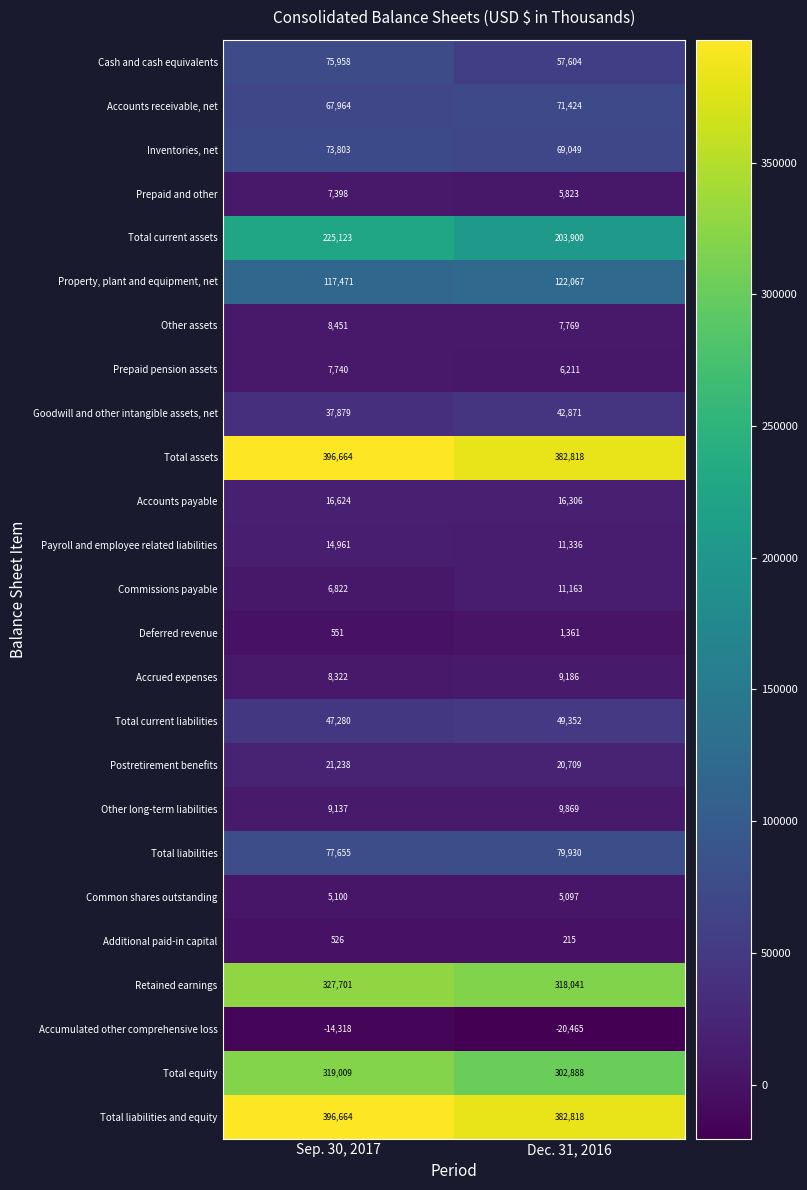

What is the highest value of the Common shares outstanding series?

5100